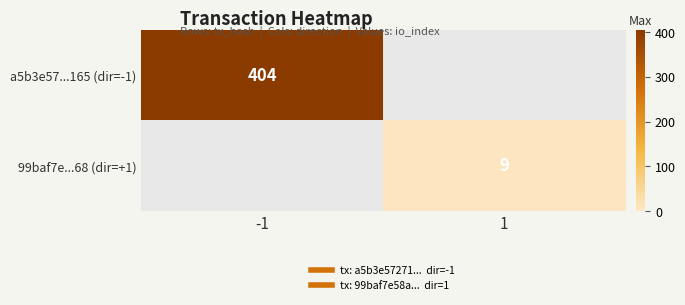

What is the maximum value shown in the chart?

404.0